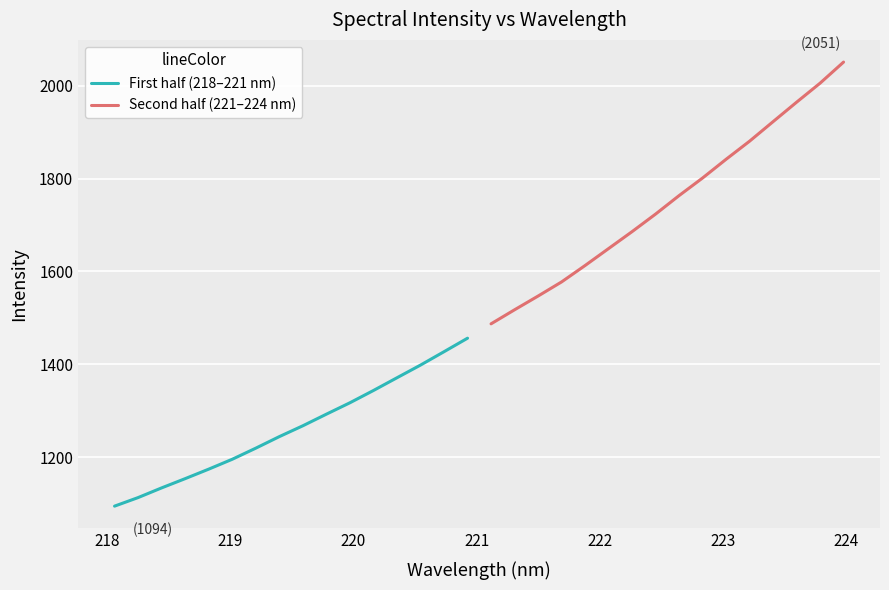

Between 220 and 222, which series saw the biggest shift?

Second half (221–224 nm)